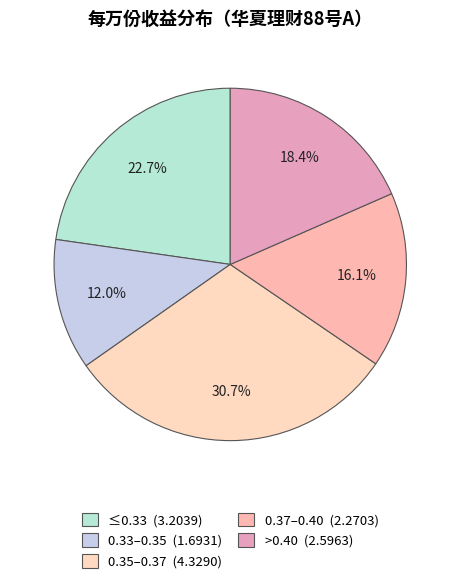

To the nearest percent, what is the average slice percentage?

20%